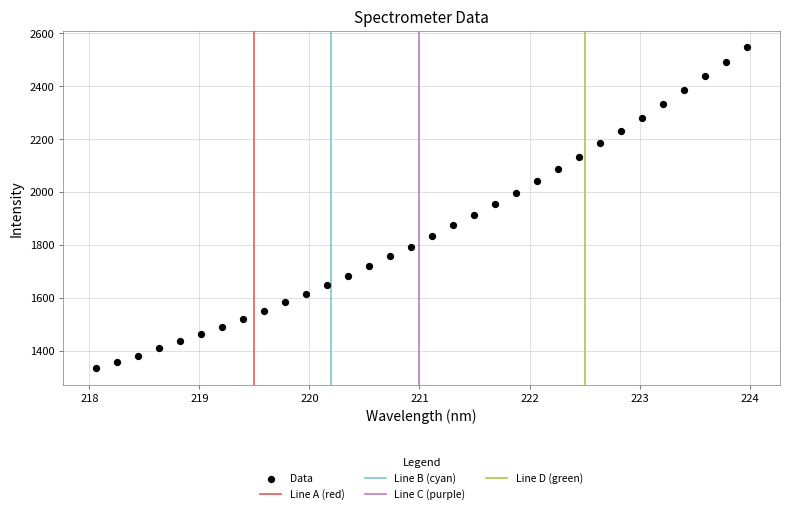

What is the range of X values (max minus min)?

5.9